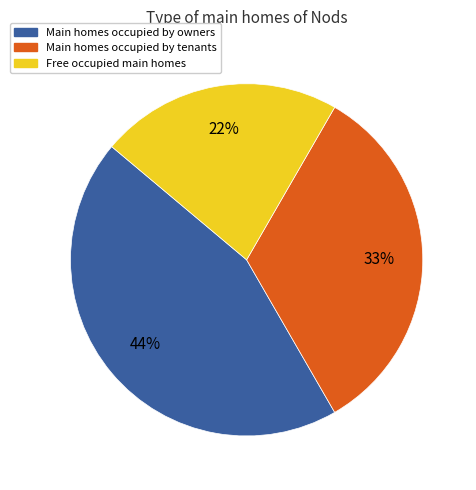

To the nearest percent, what is the difference between the largest and smallest slice percentages?

22%